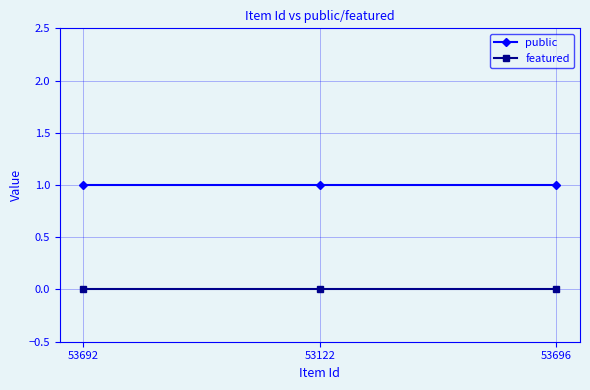

At how many categories does at least one series exceed 0?

3